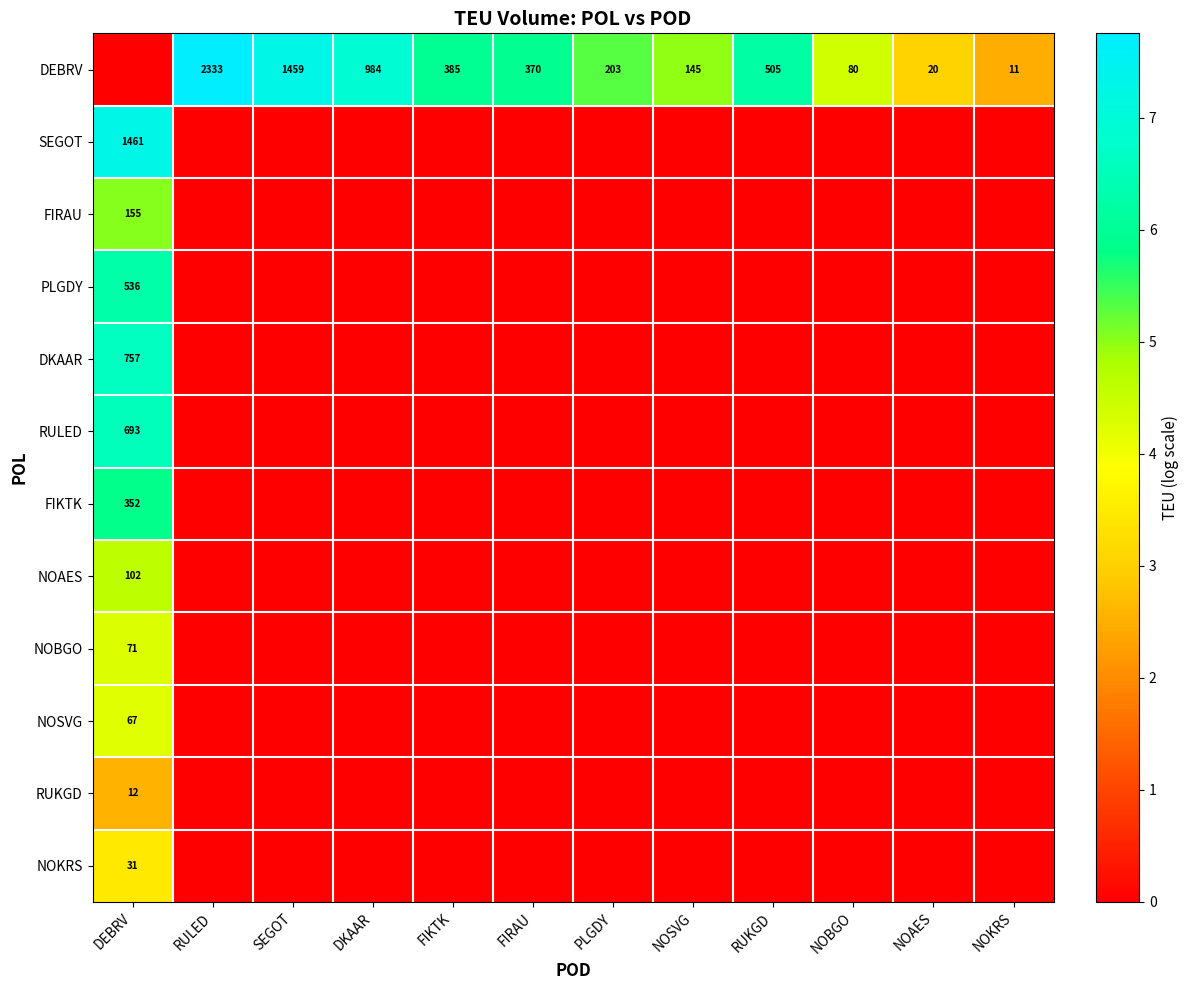

The value of RUKGD at RUKGD is 0.9. True or false?

False